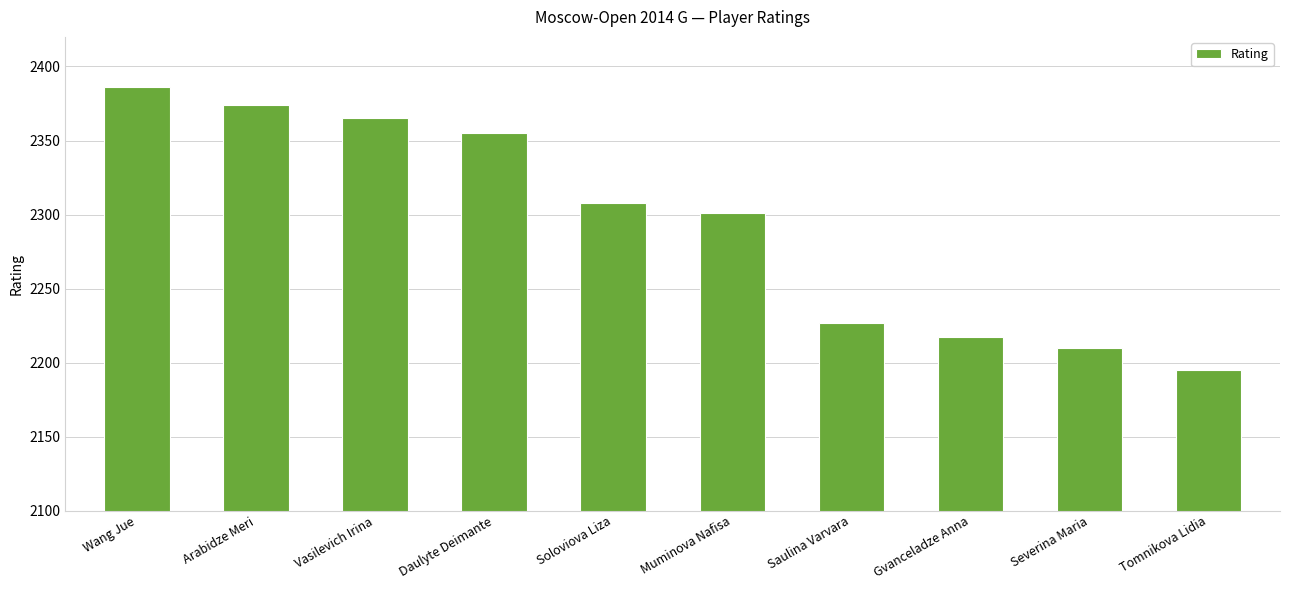

What is the difference between the maximum and minimum values?

191